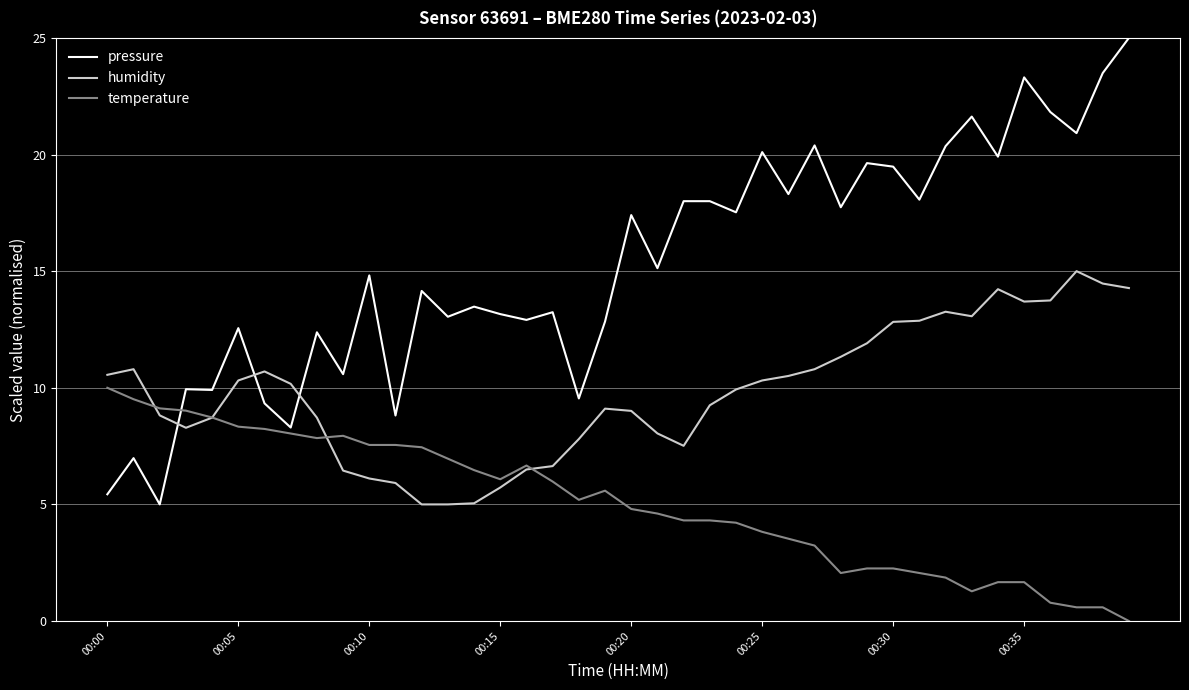

At how many categories does at least one series exceed 11?

30